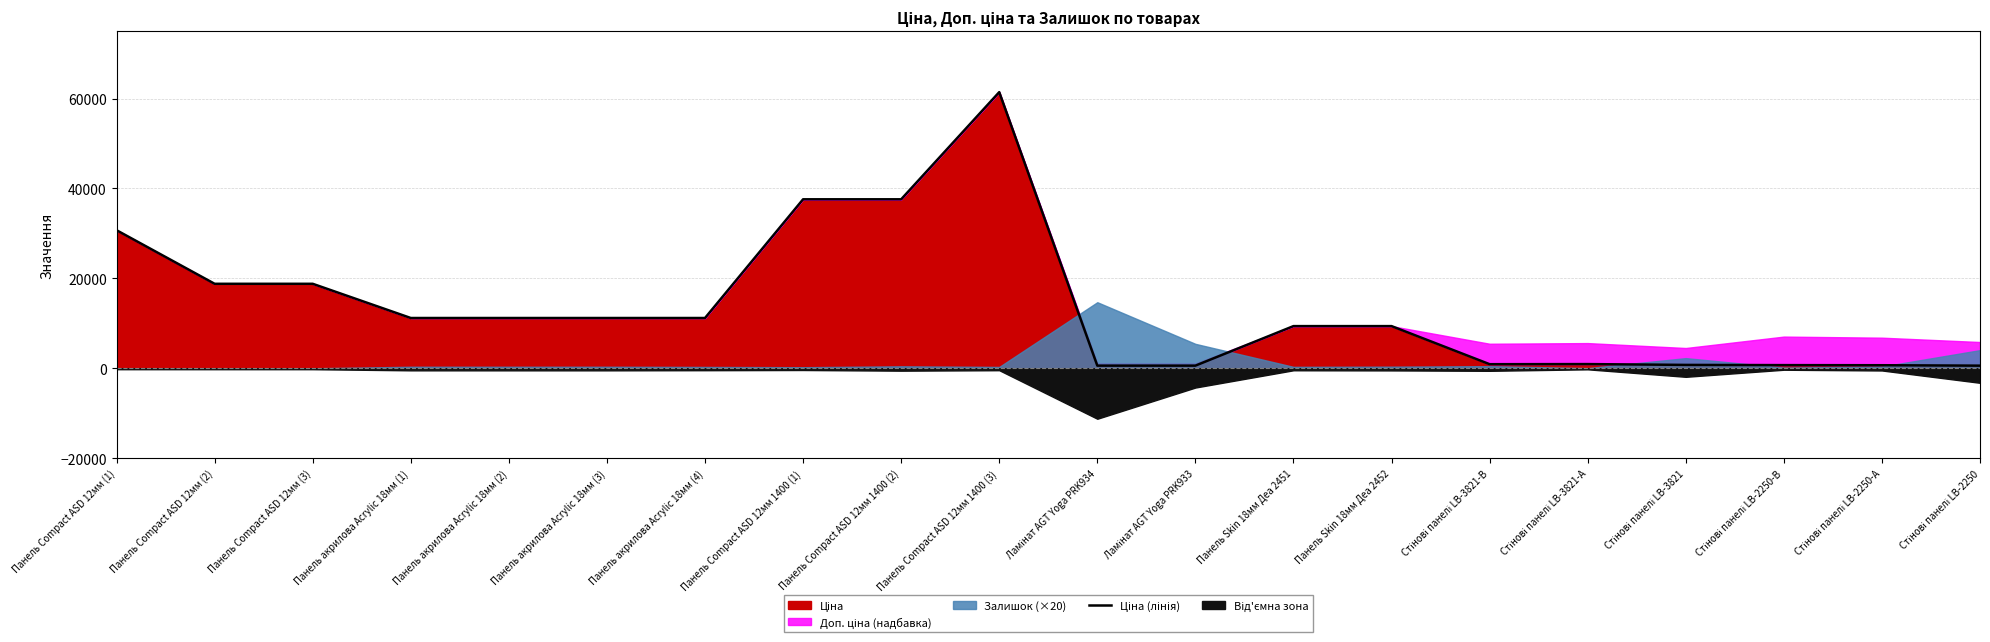

Does the chart have visible grid lines?

Yes